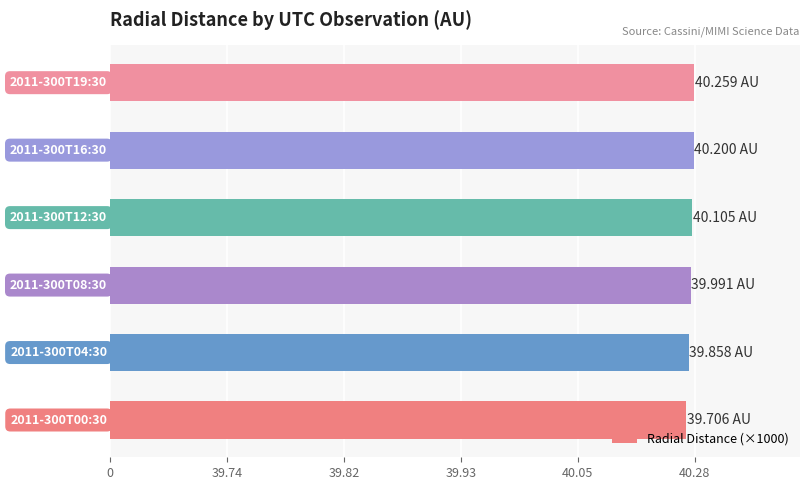

Does the chart contain any negative values?

No